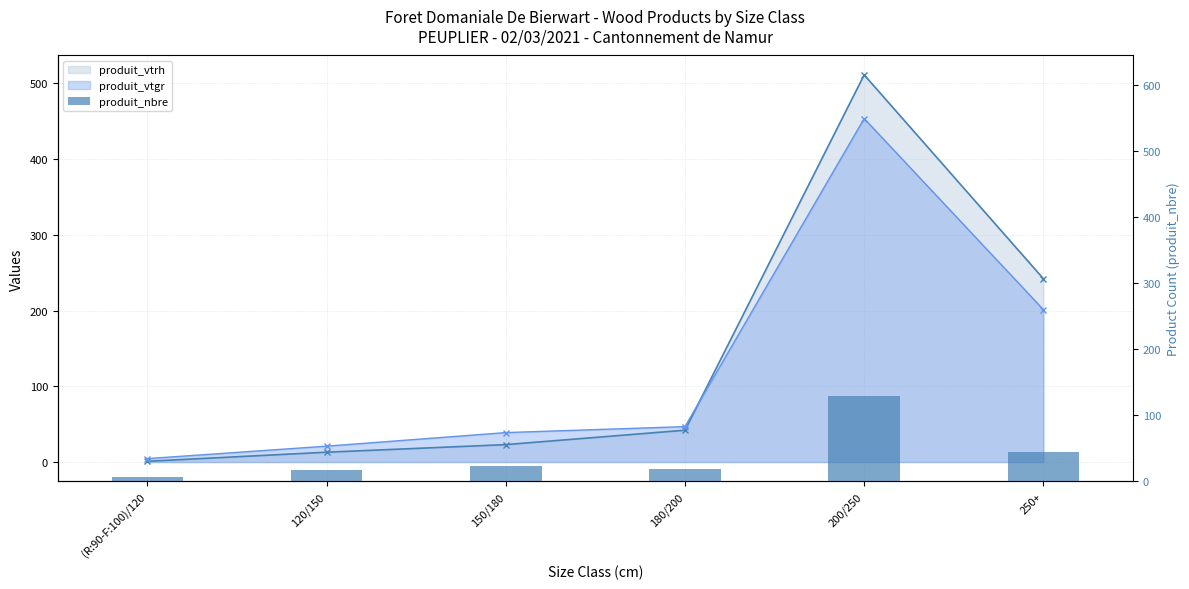

How many data points does each series have?

6